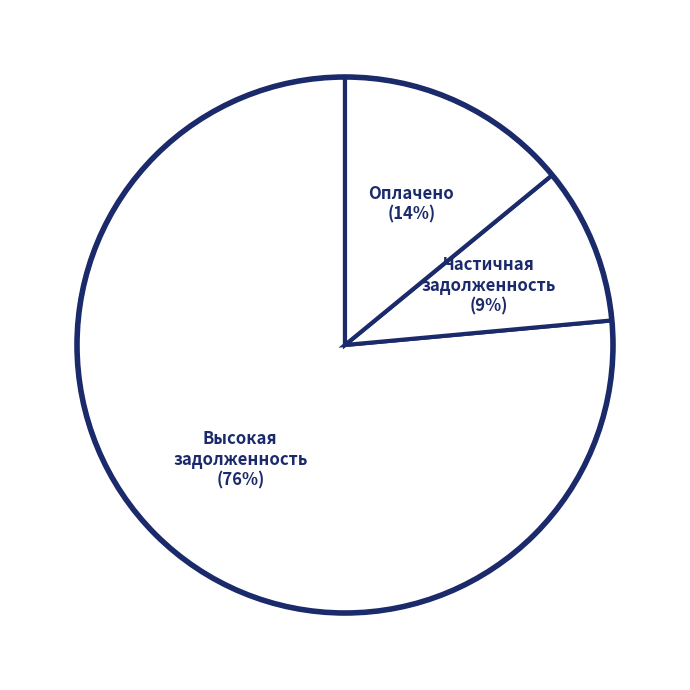

How many slices are in this pie chart?

3